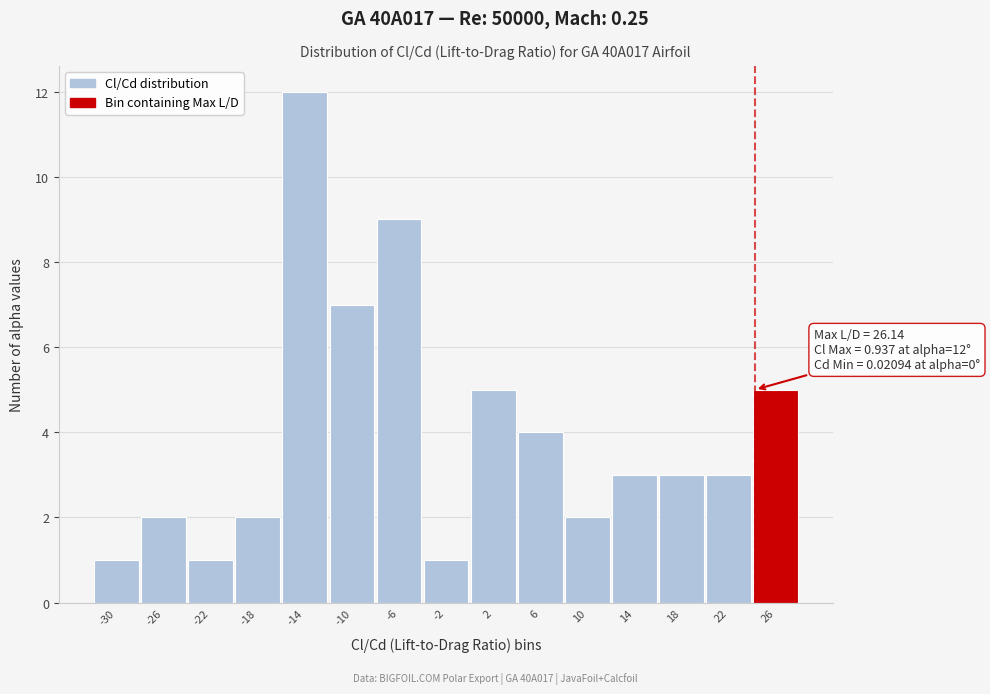

Reading left to right, what are all the values shown in this chart?

-30=1	-26=2	-22=1	-18=2	-14=12	-10=7	-6=9	-2=1	2=5	6=4	10=2	14=3	18=3	22=3	26=5